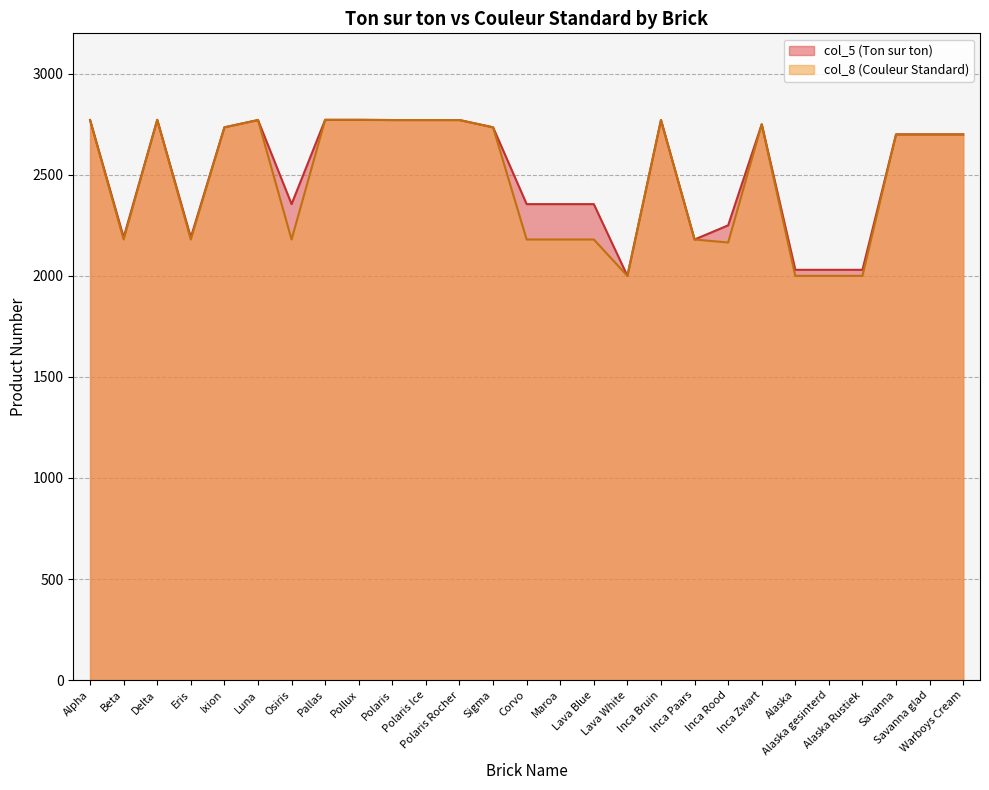

What is the difference between the col_8 (Couleur Standard) values at Polaris Ice and Sigma?

36